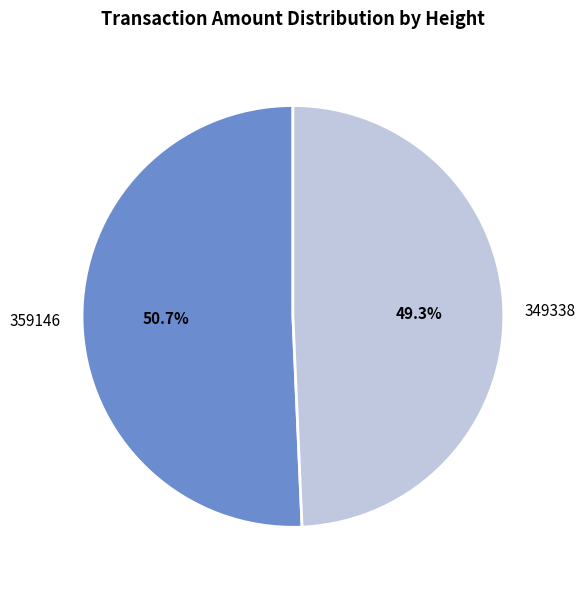

Which slice is the smallest?

349338